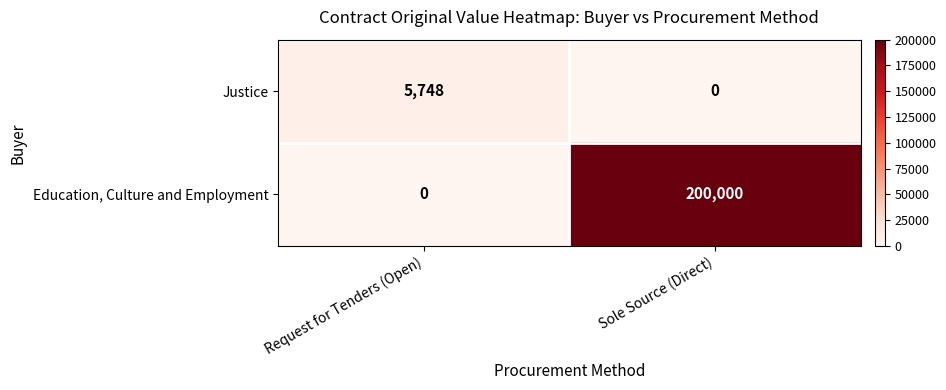

What is the spread (max minus min) of values at Request for Tenders (Open)?

5748